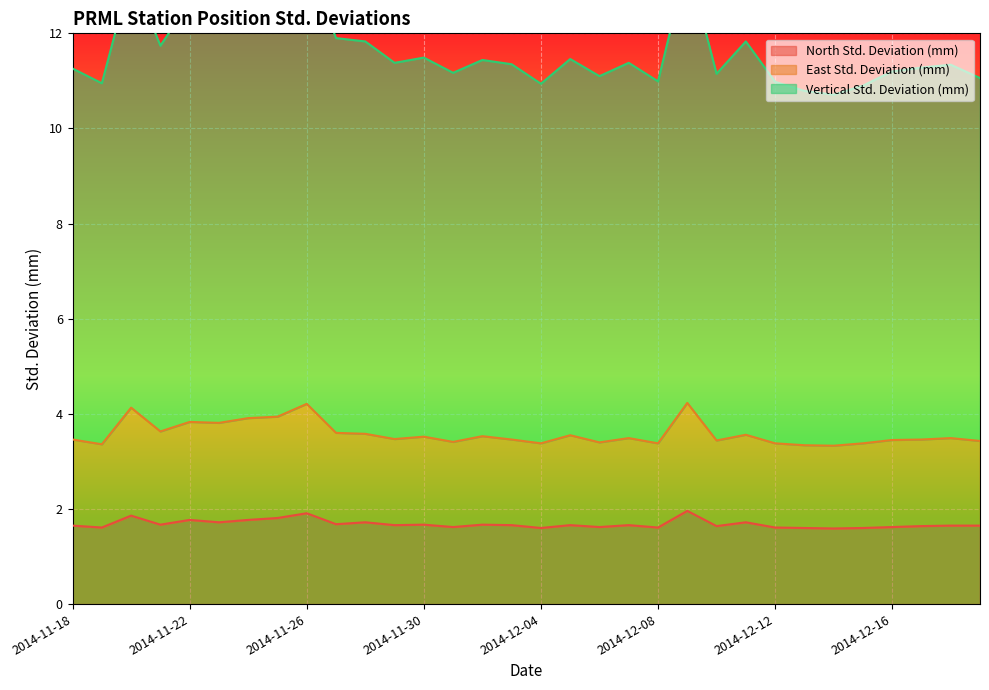

At which label does Vertical Std. Deviation (mm) first exceed 11?

2014-11-18